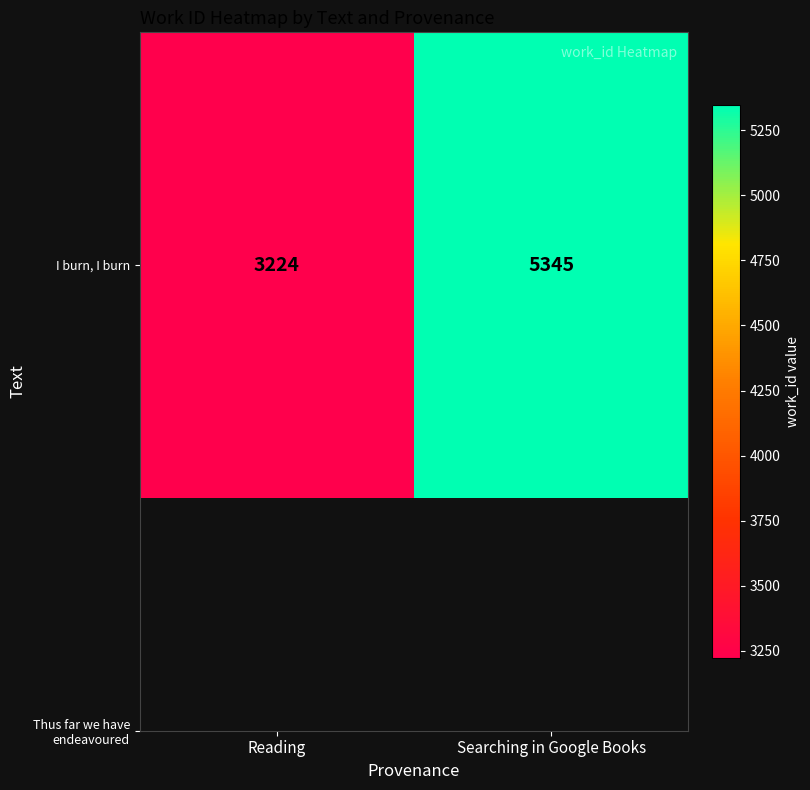

True or false: the data shows 2525 at Searching in Google Books.

False